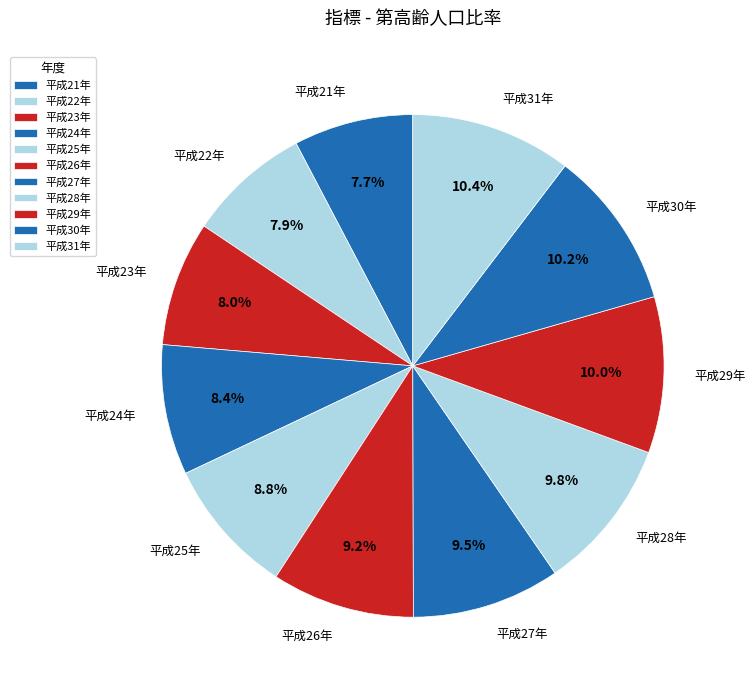

How many segments does this pie chart have?

11